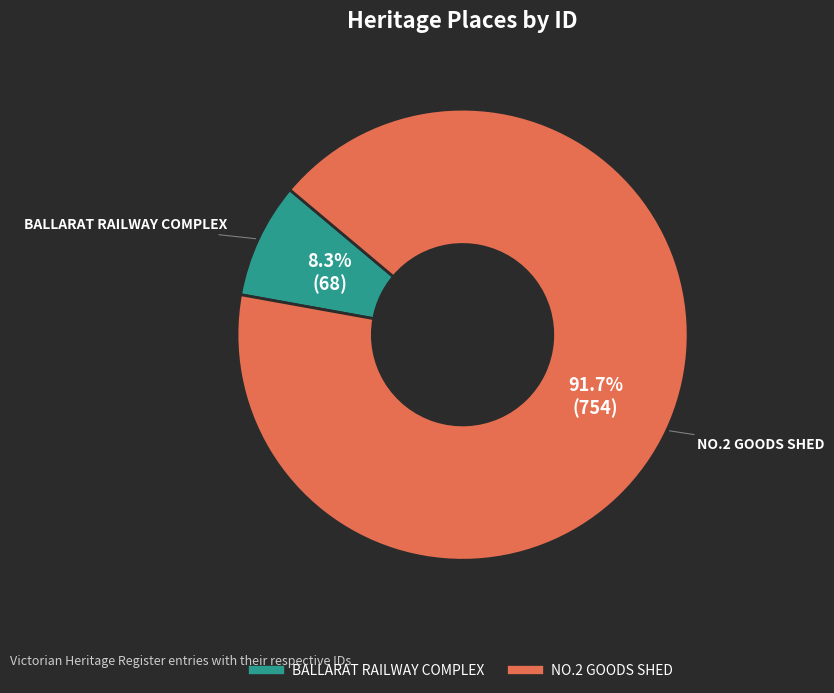

To the nearest percent, what is the difference between the largest and smallest slice percentages?

83%